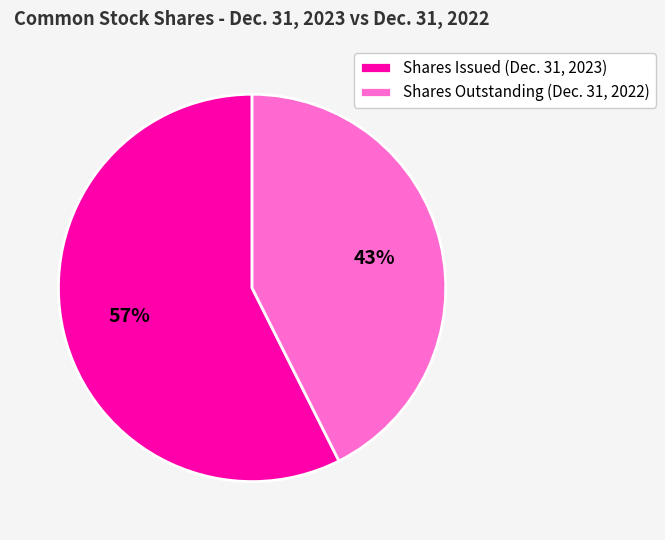

To the nearest percent, what is the combined percentage of Shares Outstanding (Dec. 31, 2022) and Shares Issued (Dec. 31, 2023)?

100%